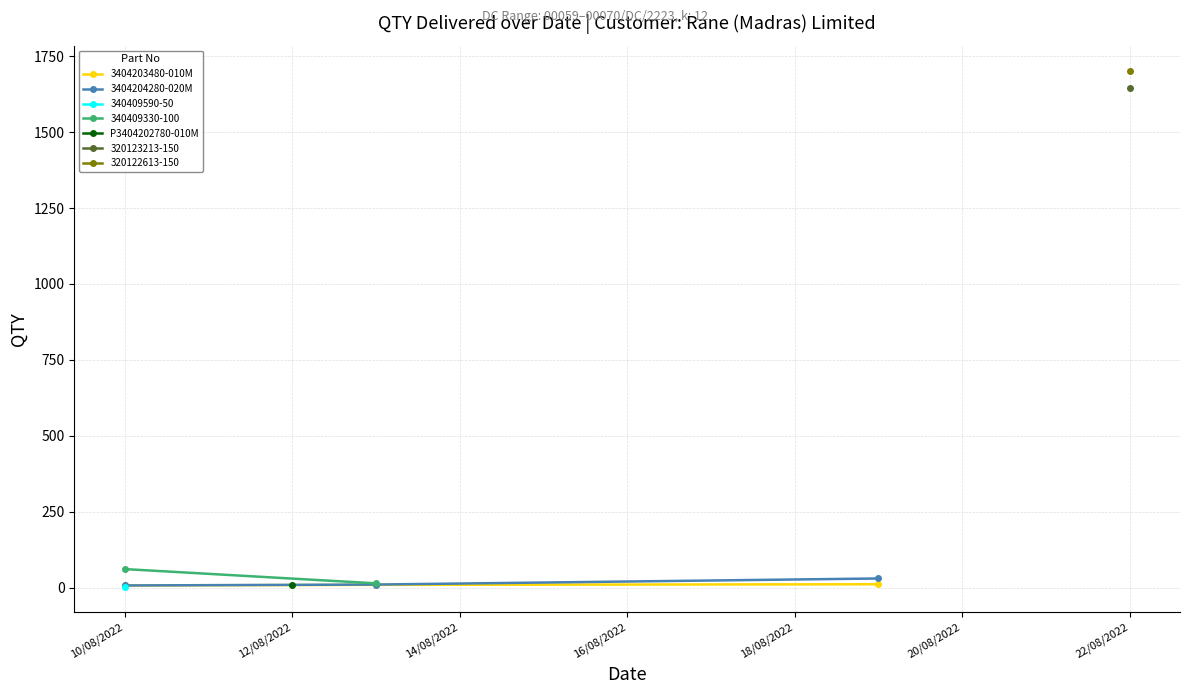

What is the sum of all 3404203480-010M values?

27